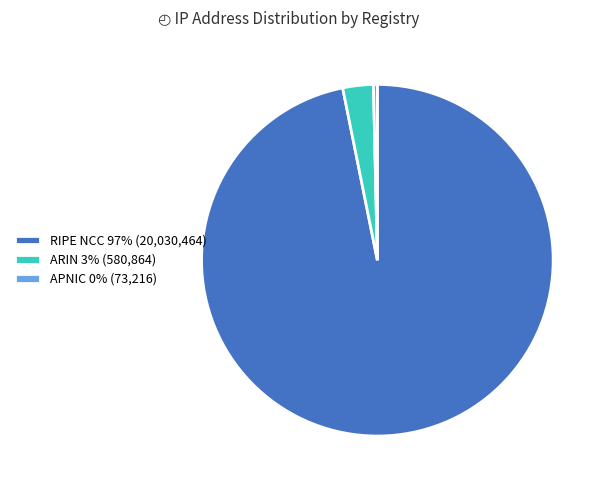

How many segments does this pie chart have?

3